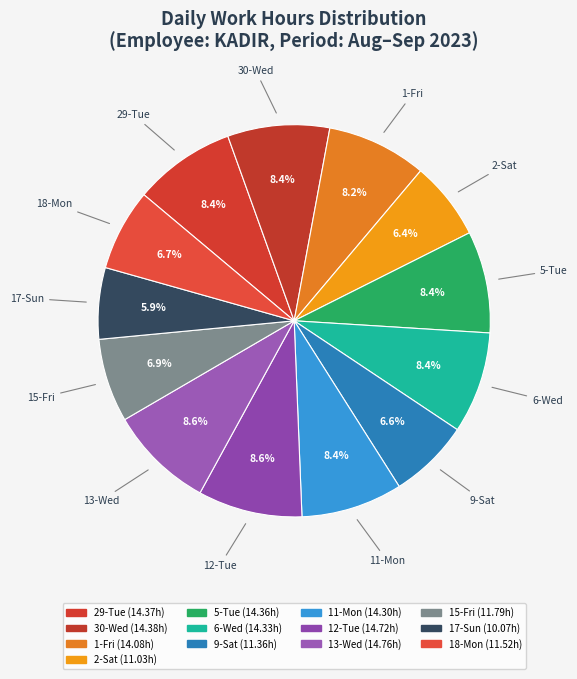

Count the number of slices in the pie.

13